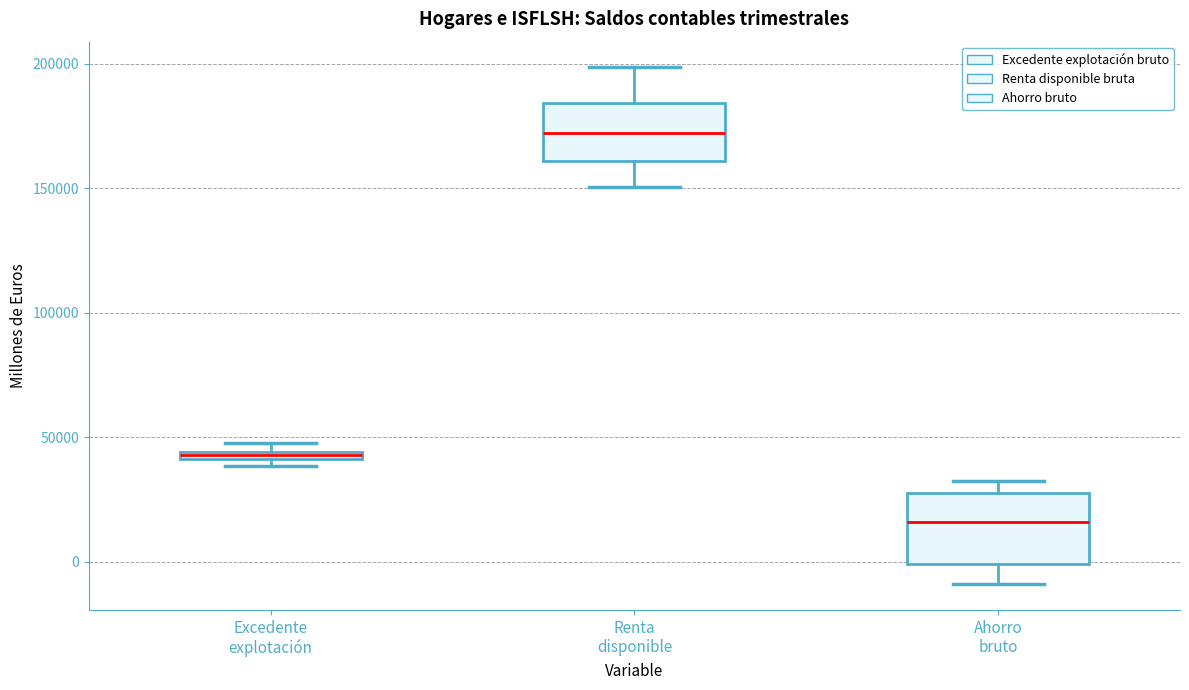

Which box's median line is the highest?

Renta disponible